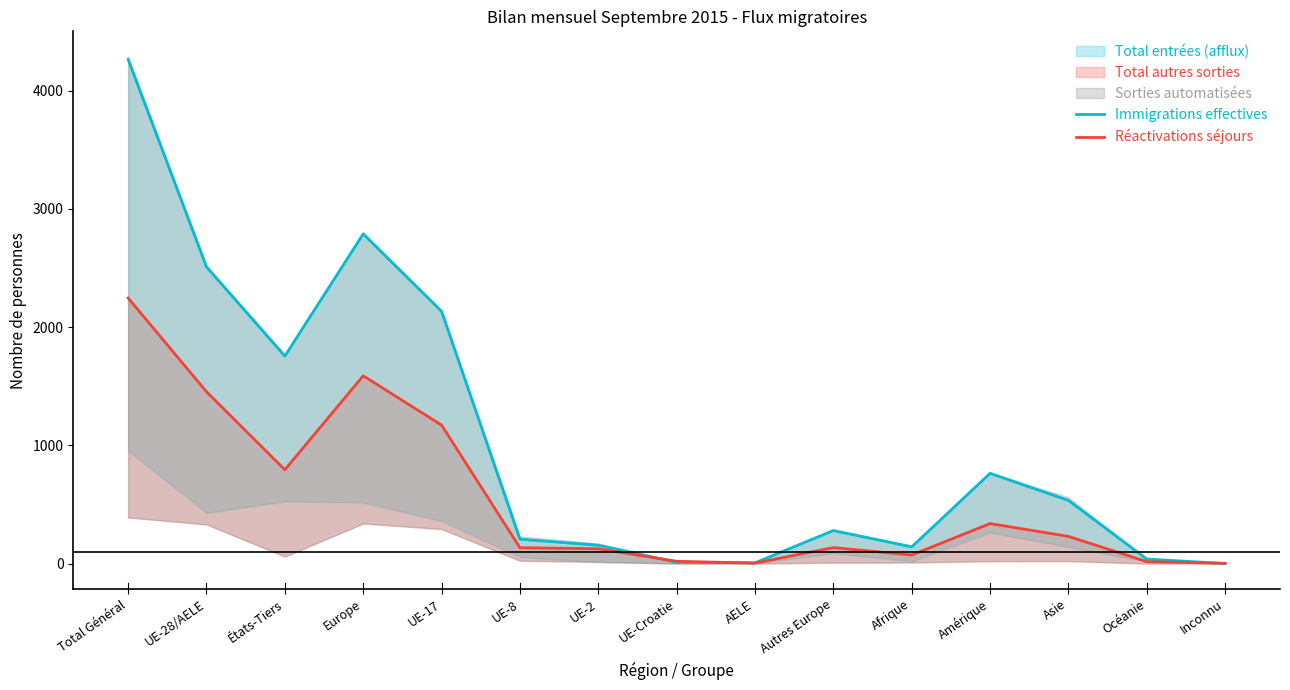

How many data points in Immigrations effectives are less than 279?

7